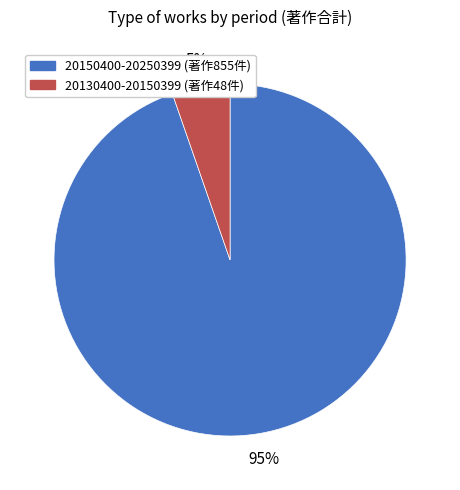

How many slices are in this pie chart?

2